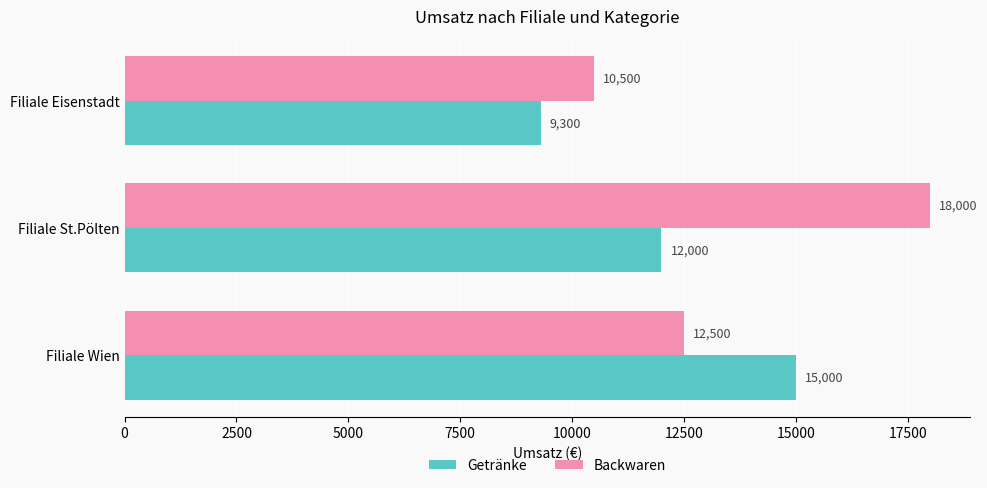

What is the highest value of the Backwaren series?

18000